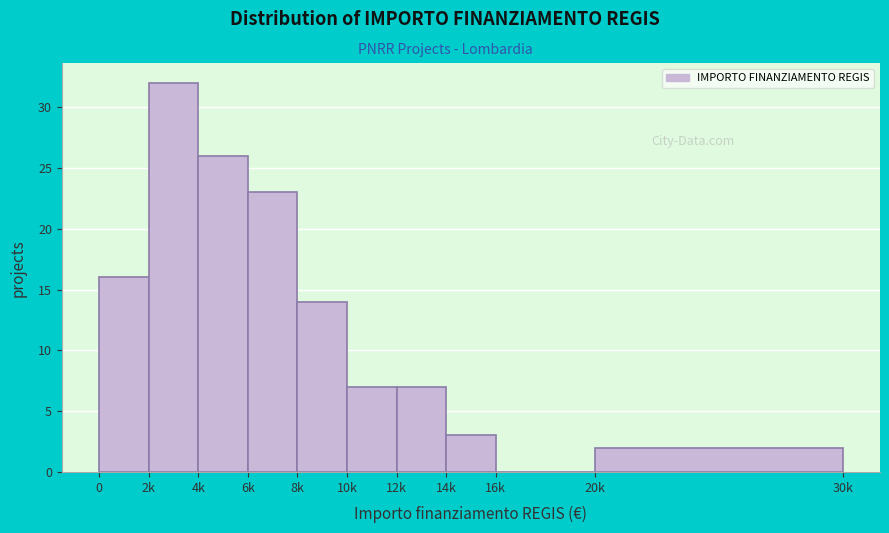

Reading right to left, what are all the values shown in this chart?

20k=2	16k=0	14k=3	12k=7	10k=7	8k=14	6k=23	4k=26	2k=32	0=16